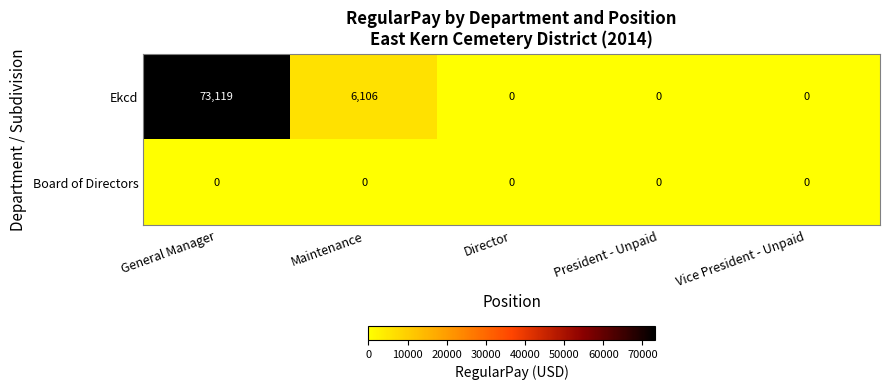

Where is Ekcd nearest to the value 36559?

Maintenance